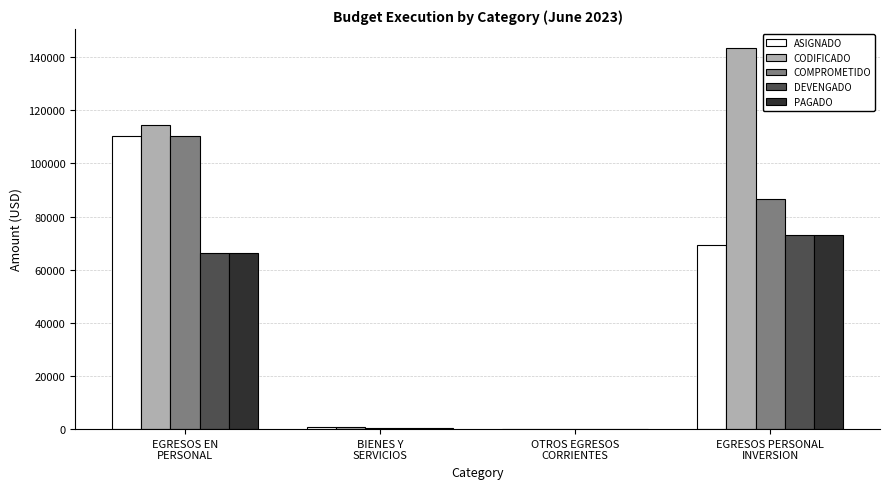

What is the average value of the DEVENGADO series?

34978.6